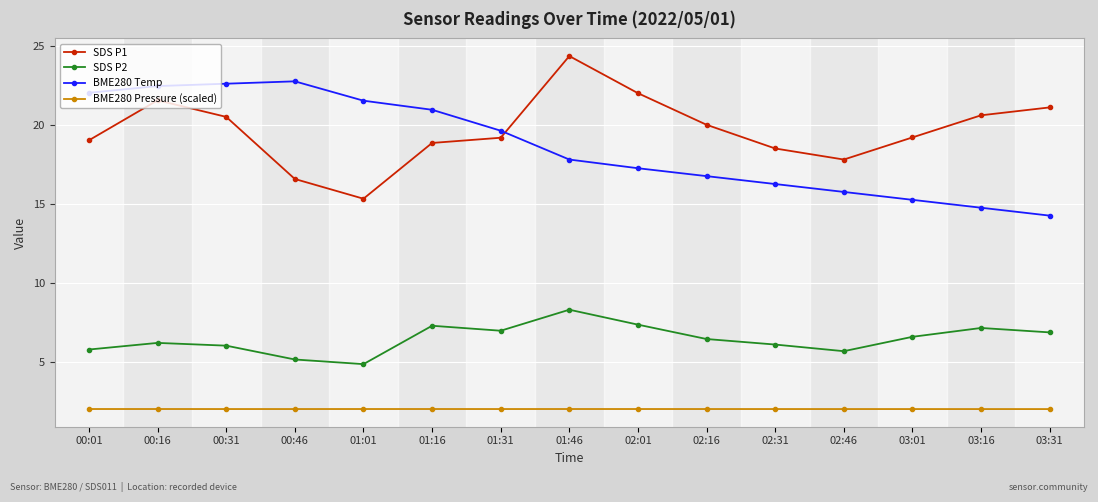

What is the average value of the SDS P2 series?

6.4